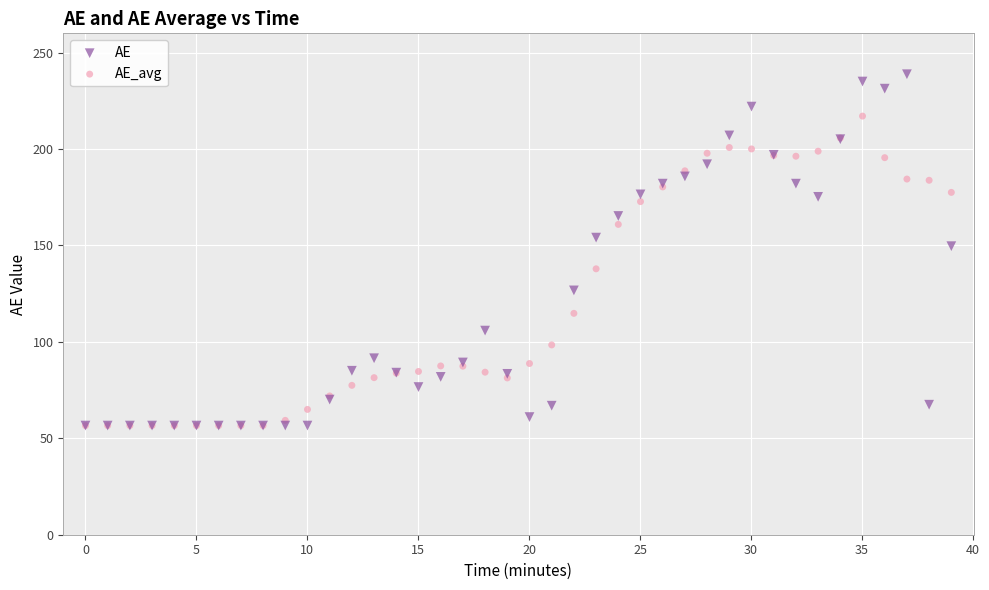

Which series contains the highest Y value?

AE